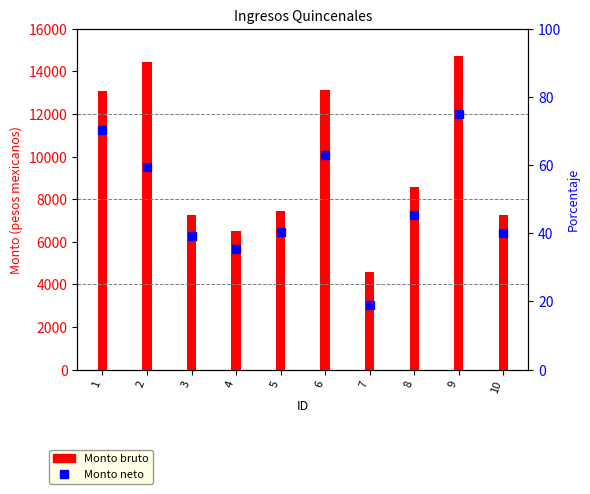

What is the difference between the second highest and minimum values in the Monto neto series?

51.4